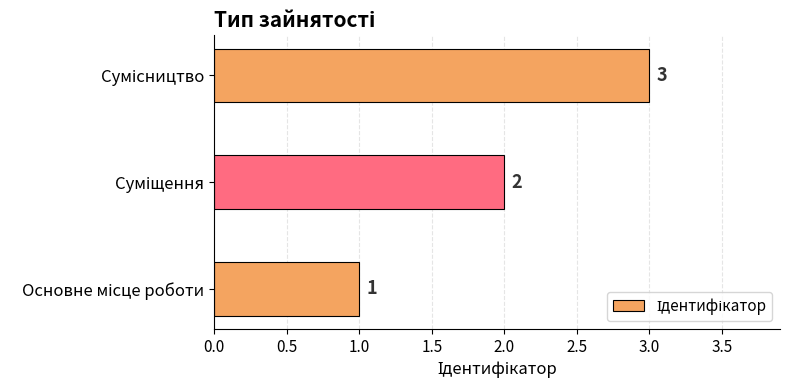

Count the values in the range 1 to 3.

3